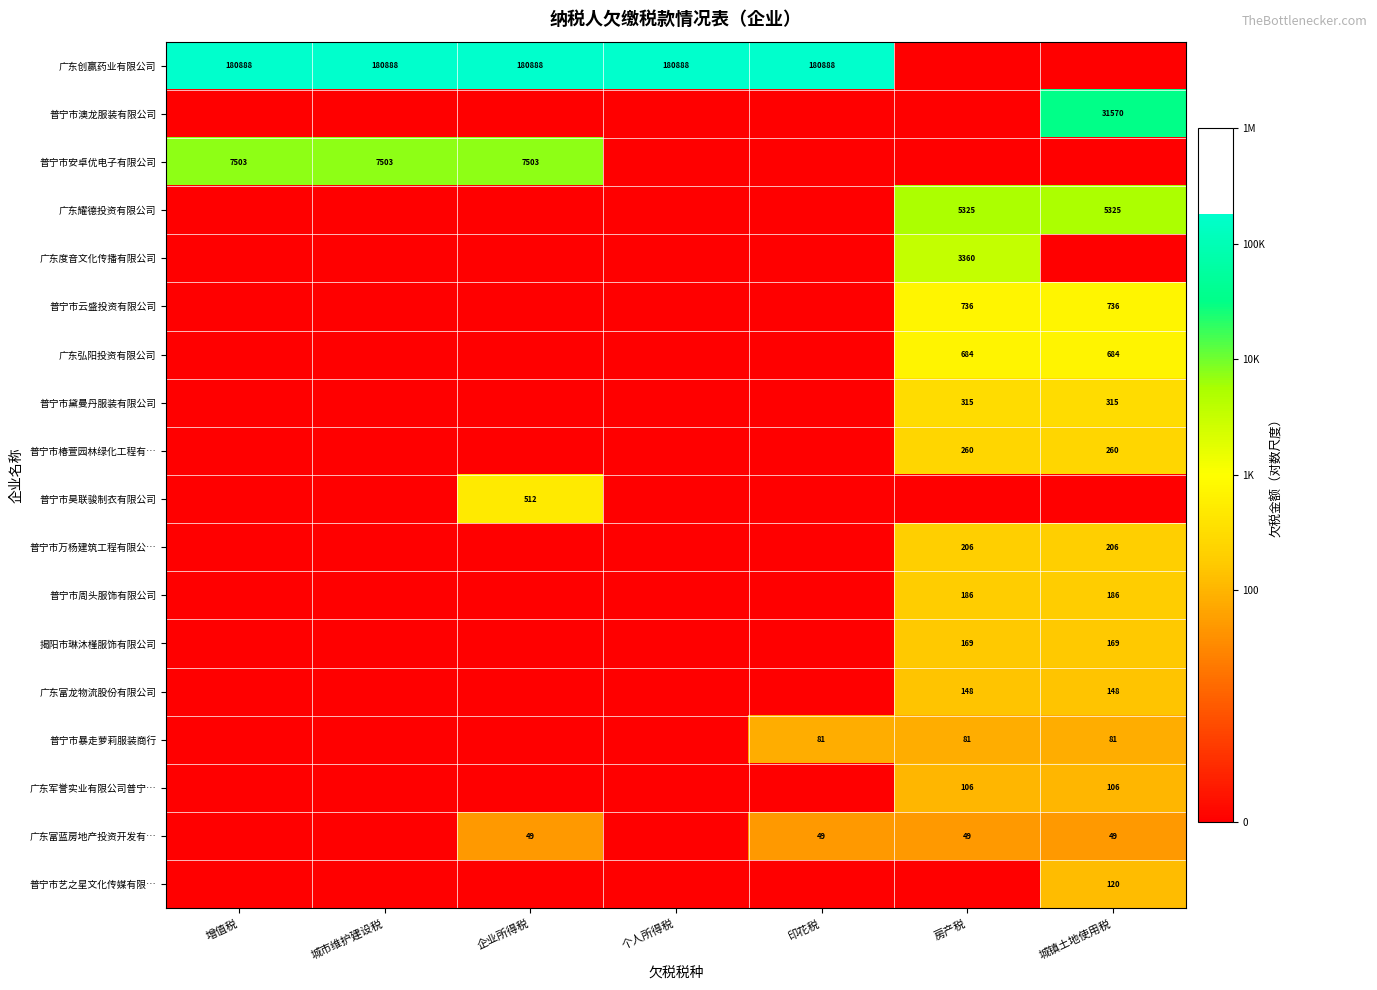

How many positive values does the 普宁市澳龙服装有限公司 series have?

1